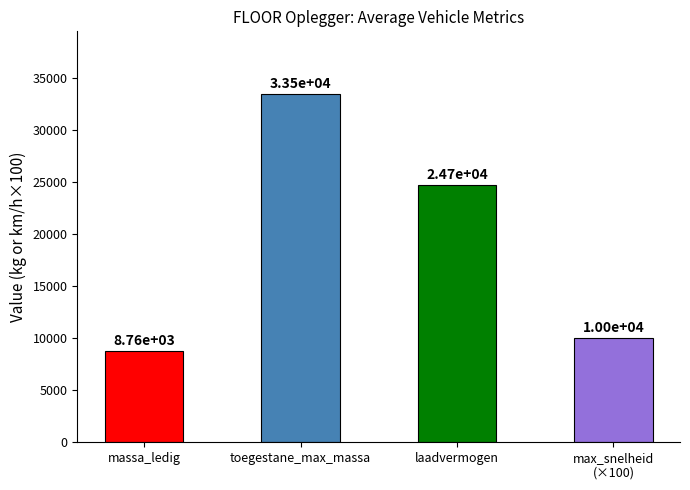

Reading right to left, list all the values displayed in this chart.

10000.0	24699.7	33451.3	8765.0